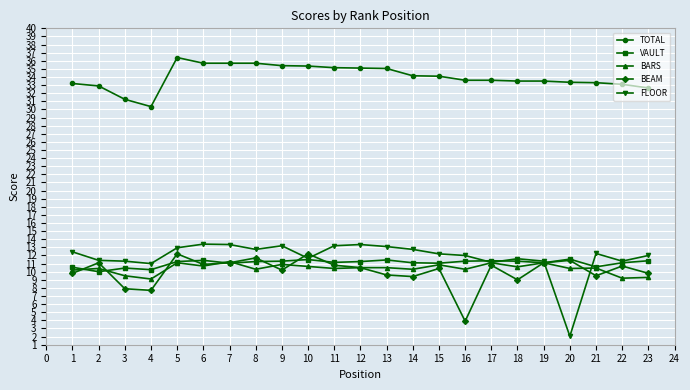

How many lines are shown in the chart?

5